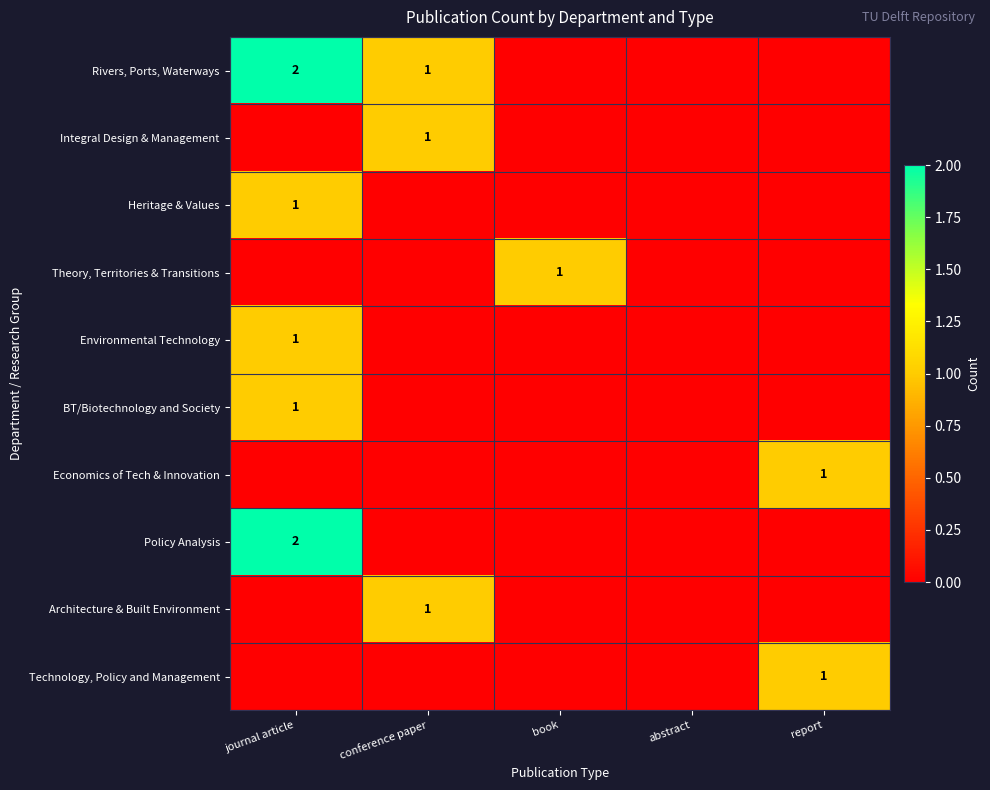

Is the value of Heritage & Values at journal article greater than the value of Economics of Tech & Innovation at report?

No